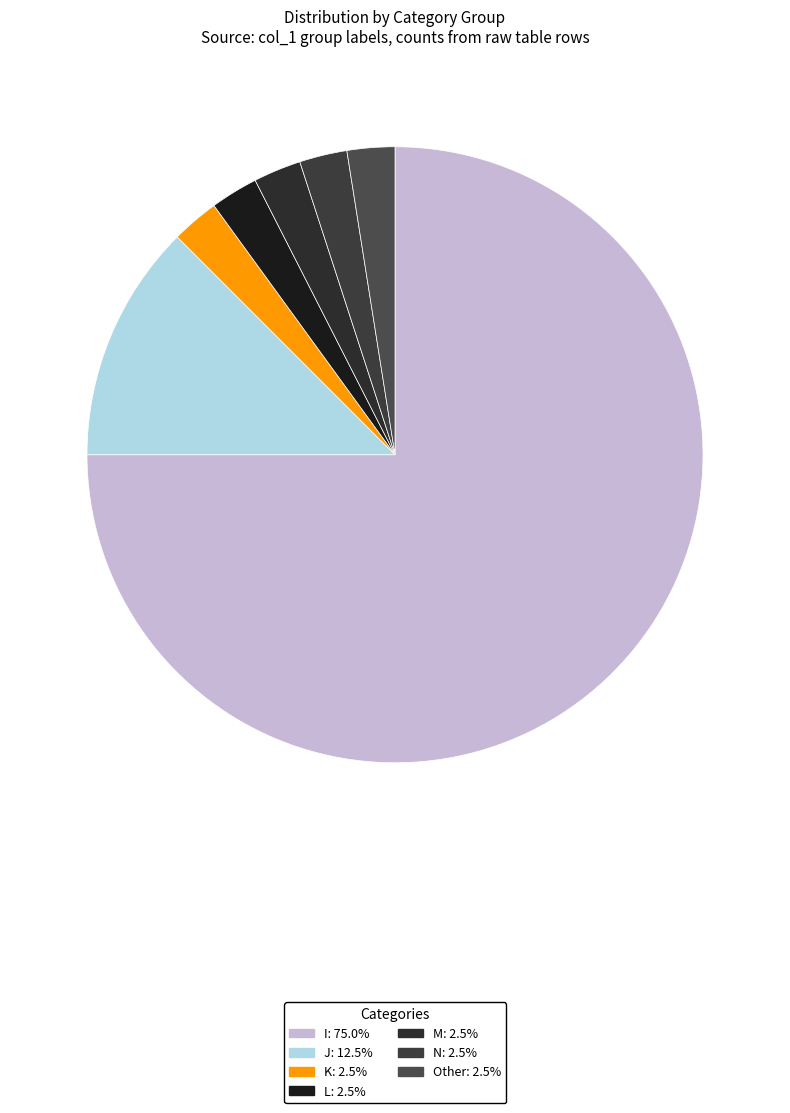

Is it true that J is 22% of the pie?

False